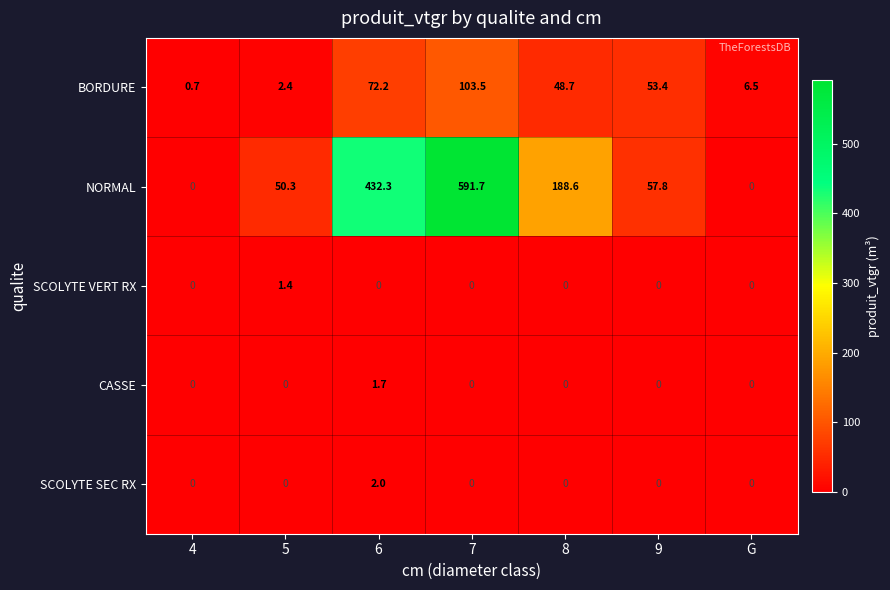

The NORMAL series shows 0.0 at 4. True or false?

True